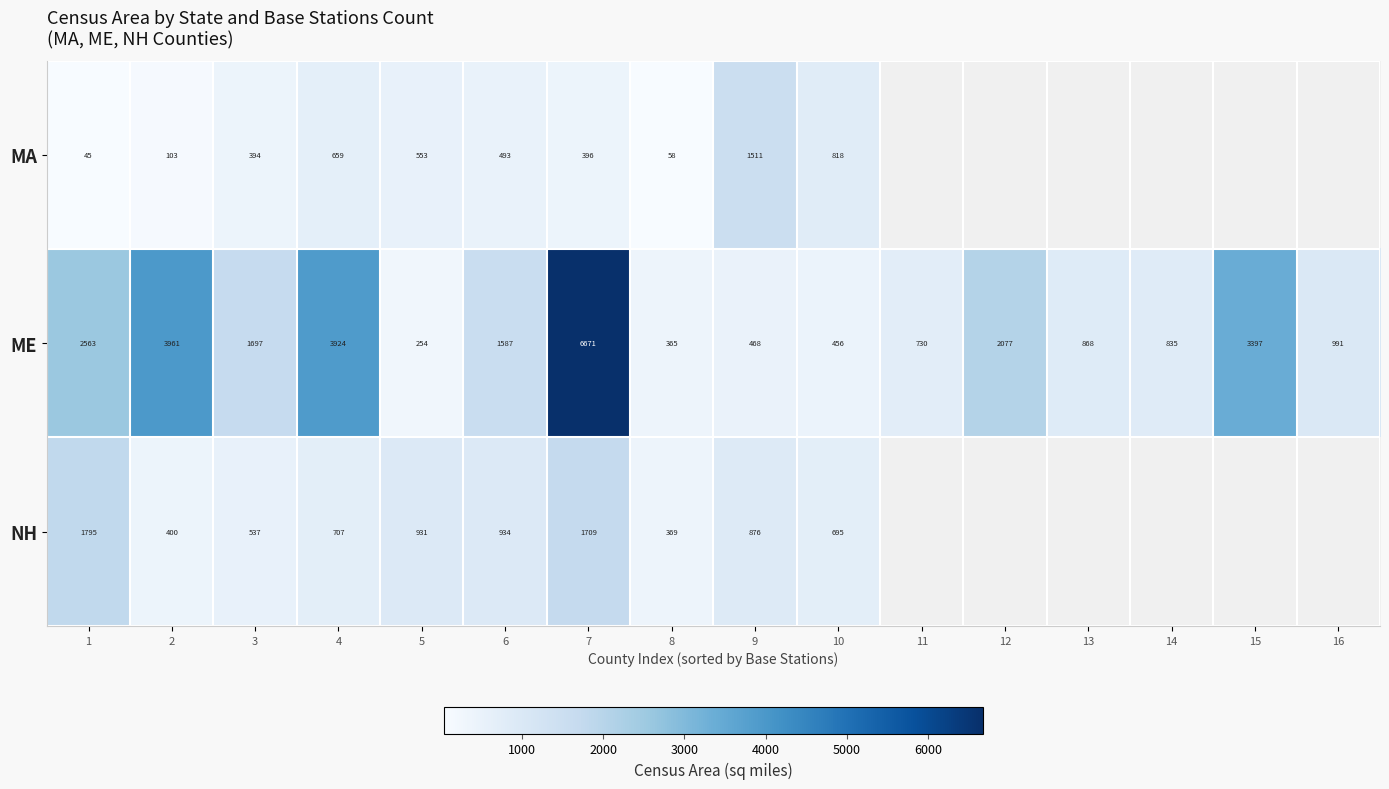

List the labels in order of ME value, largest first.

7, 2, 4, 15, 1, 12, 3, 6, 16, 13, 14, 11, 9, 10, 8, 5